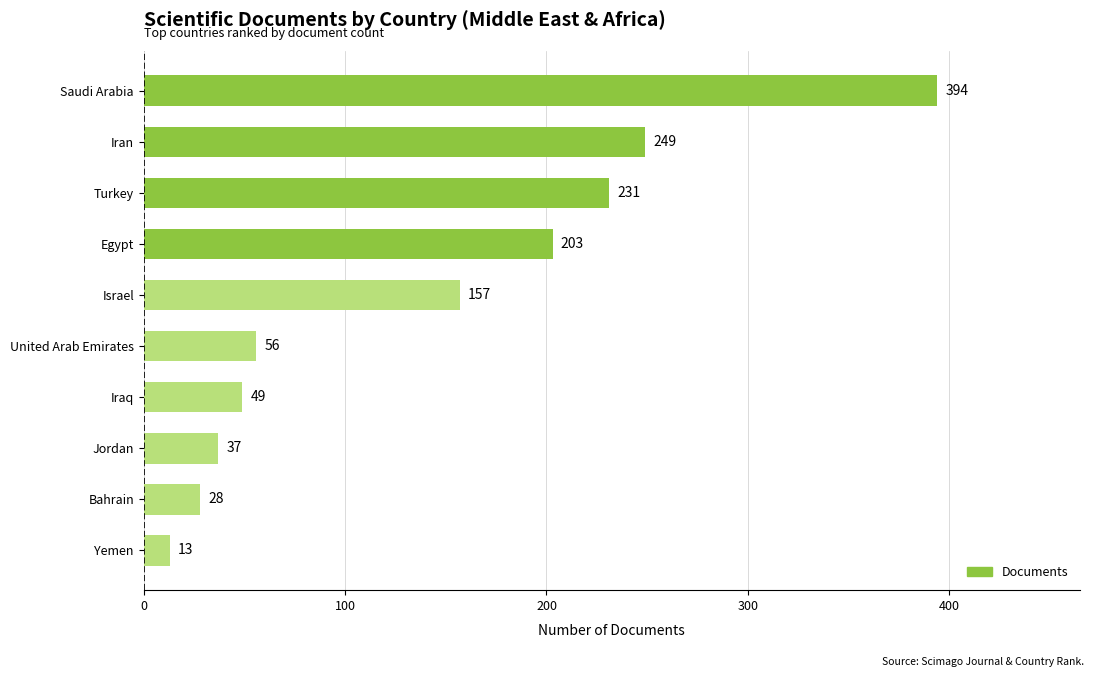

Where is the data nearest to the value 203?

Egypt